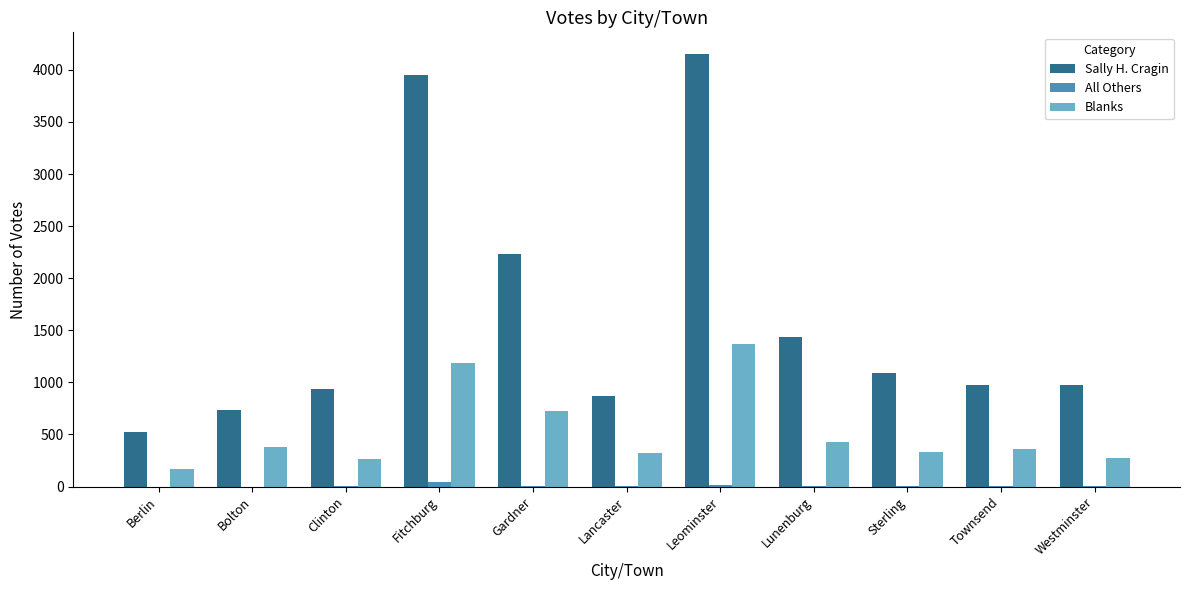

Which series has the largest range (max minus min)?

Sally H. Cragin